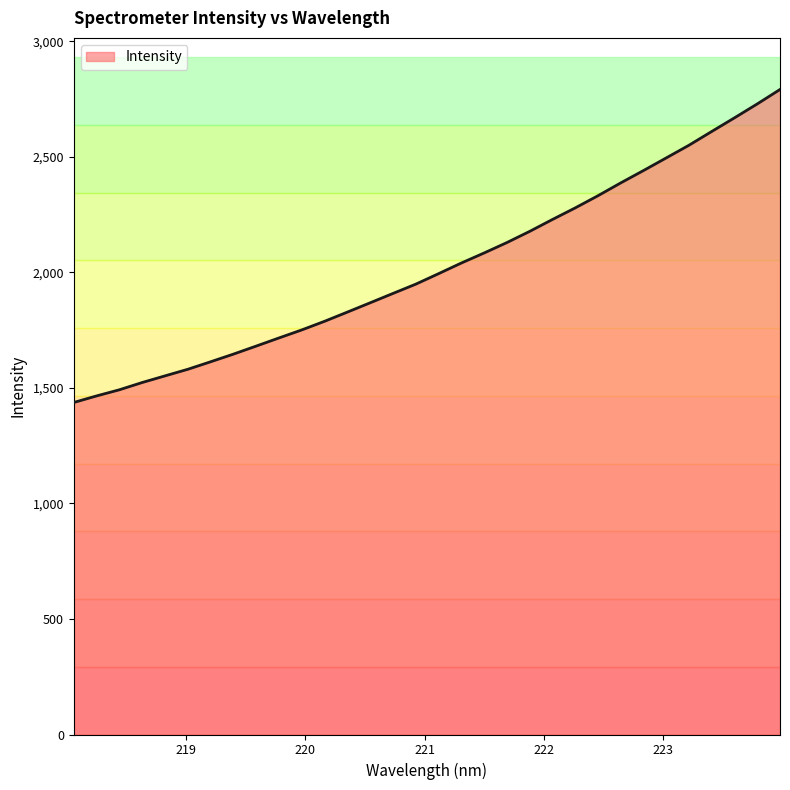

What is the maximum value shown in the chart?

2791.4